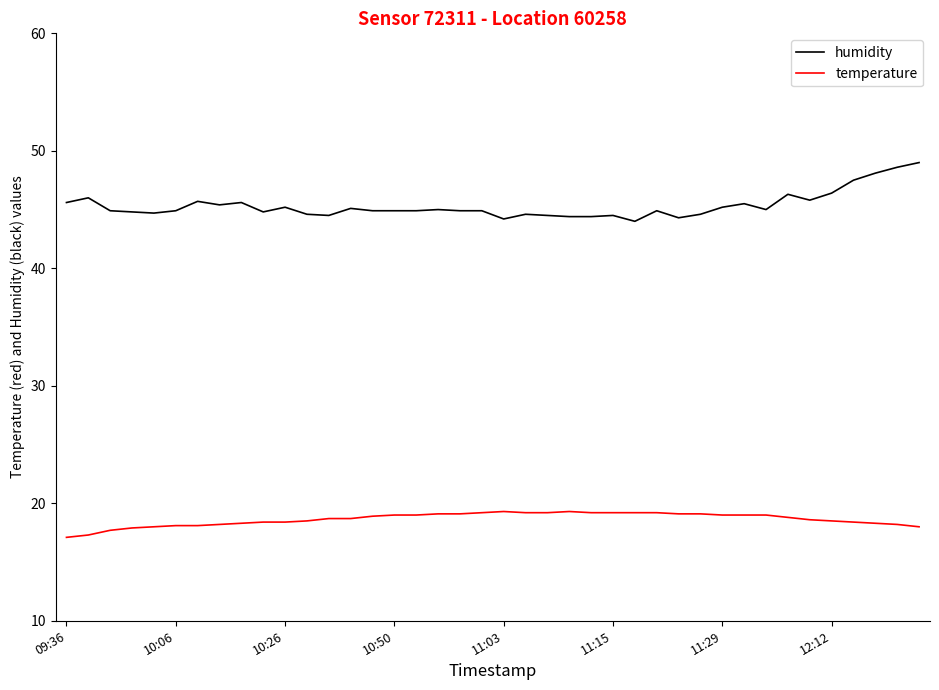

True or false: humidity and temperature intersect in this chart.

False